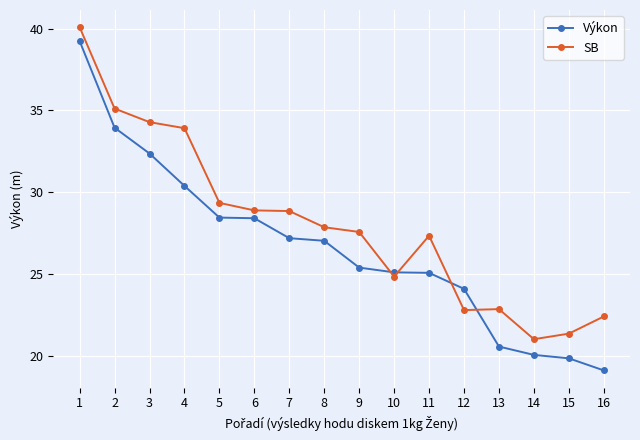

What is the spread (max minus min) of values at 12?

1.3